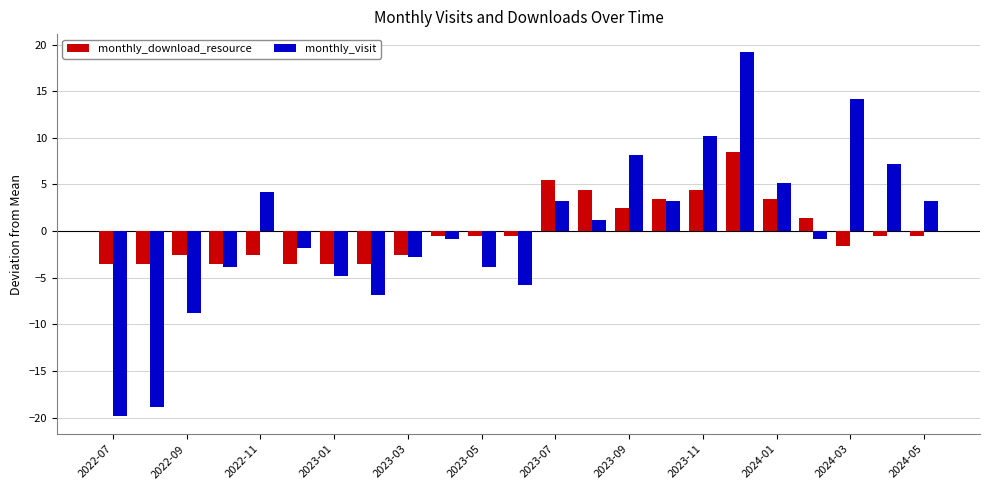

List the series in order of their peak value, highest first.

monthly_visit, monthly_download_resource